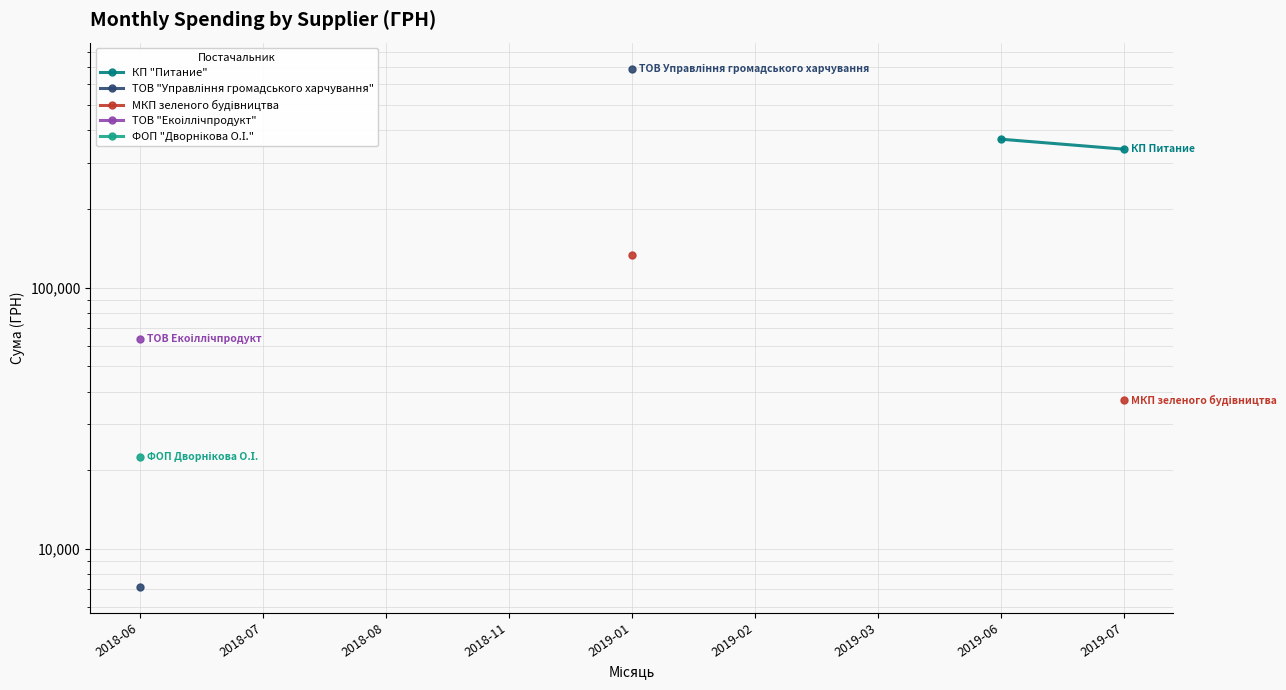

What is the value of the КП "Питание" point at the 8th from the left?

370275.4